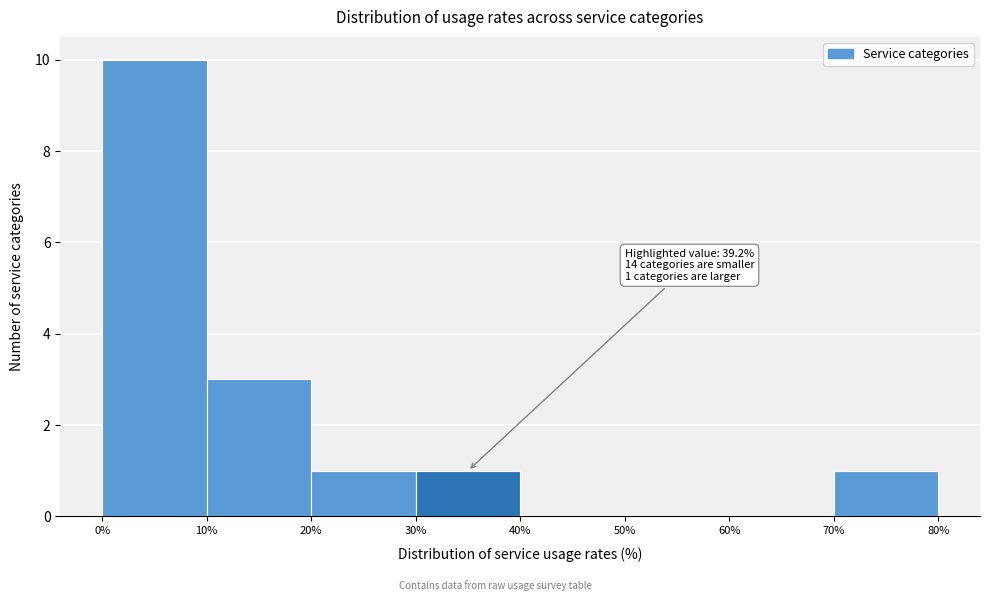

Over which range of the x-axis is the bar tallest?

0% to 10%